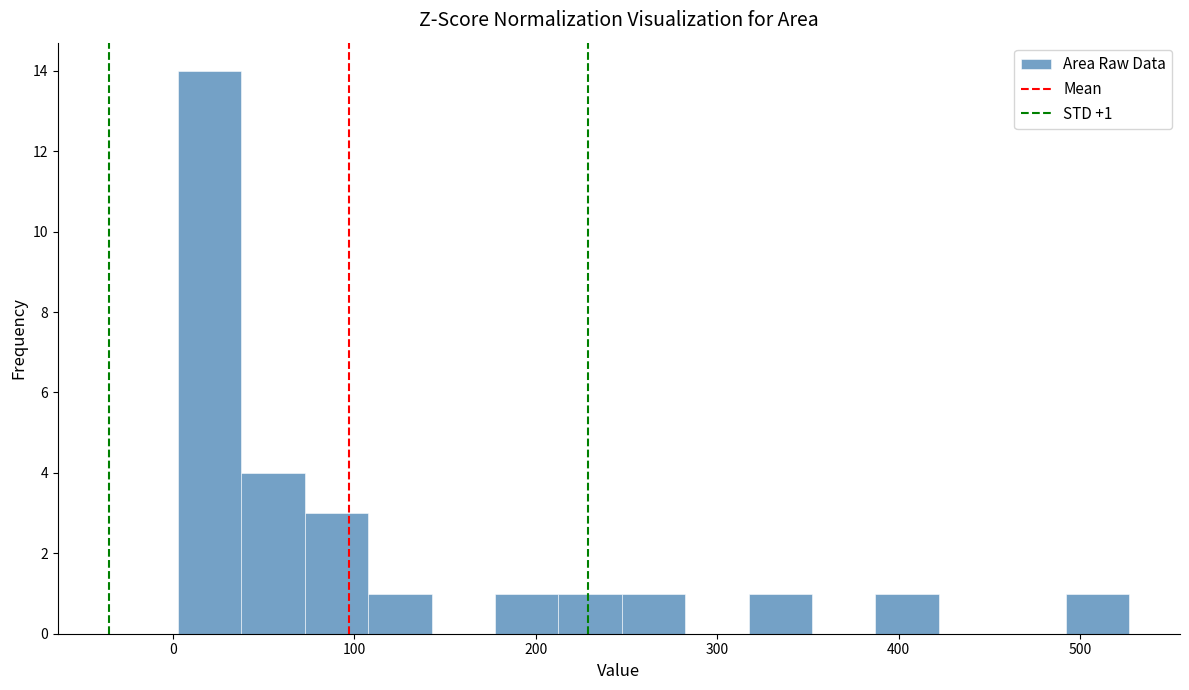

Around what value on the x-axis is the tallest bar? Give the approximate position of its centre, as read against the axis.

20